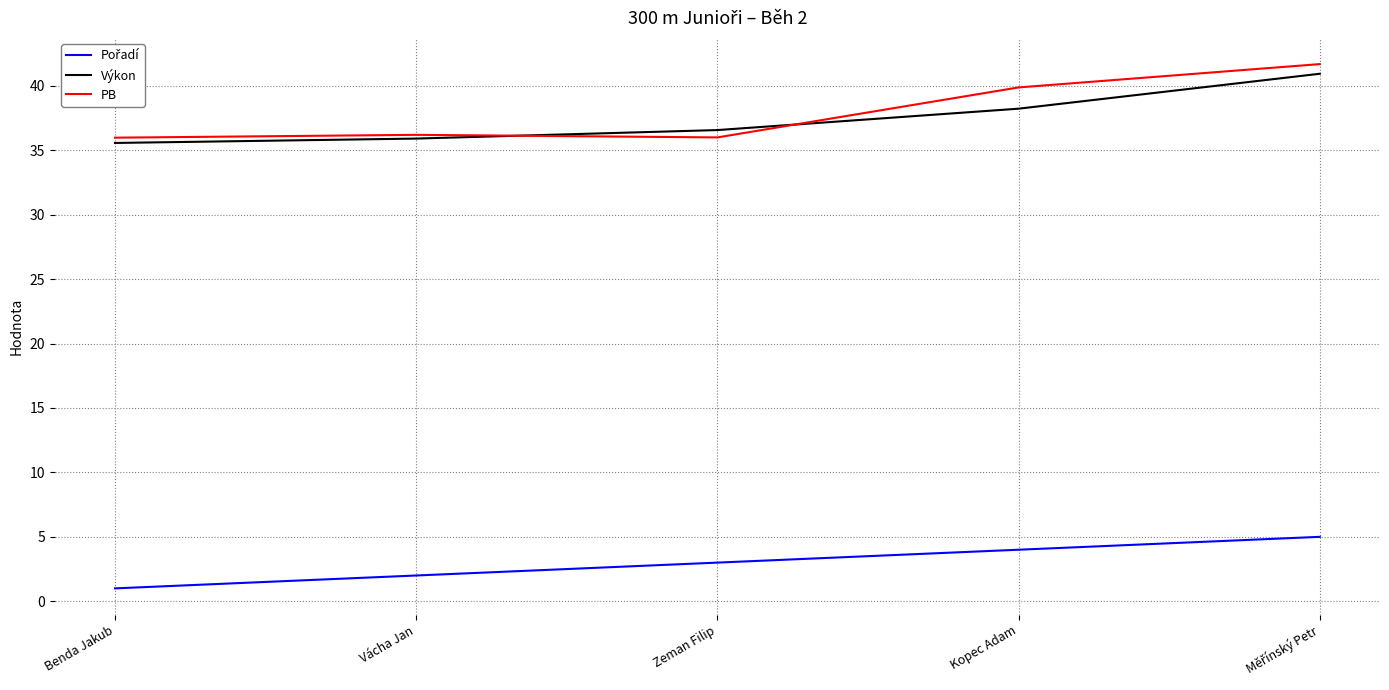

What position from the right is Zeman Filip?

3